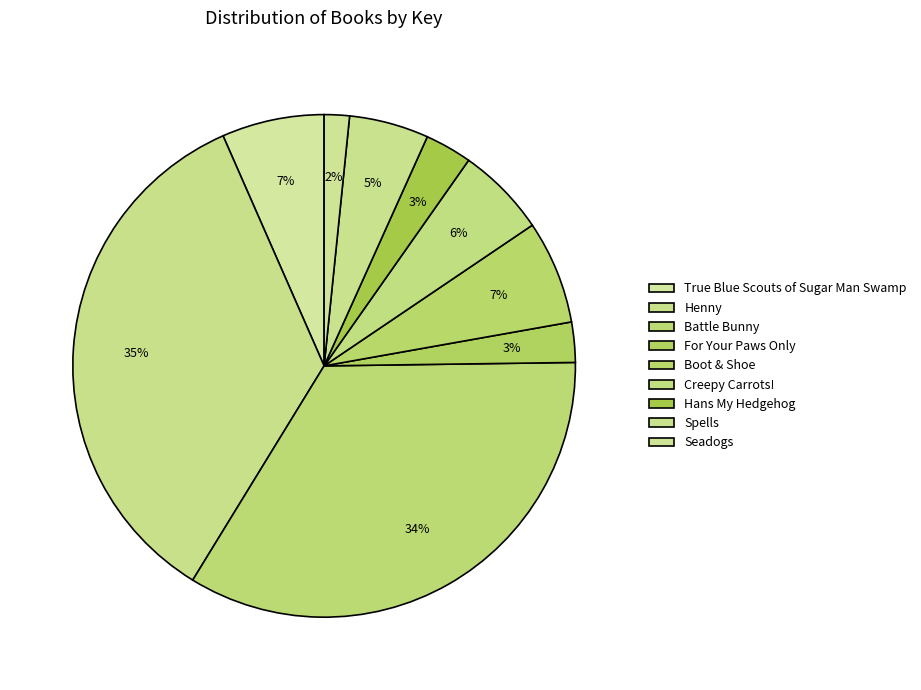

Approximately how many times larger is the value at Battle Bunny compared to Hans My Hedgehog?

11.3